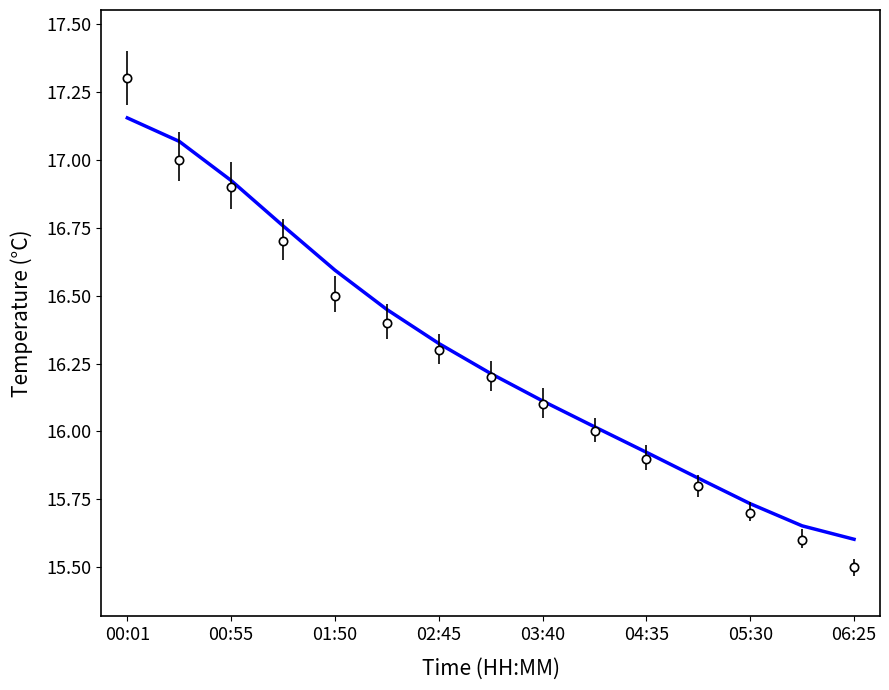

What is the smallest value displayed?

15.5